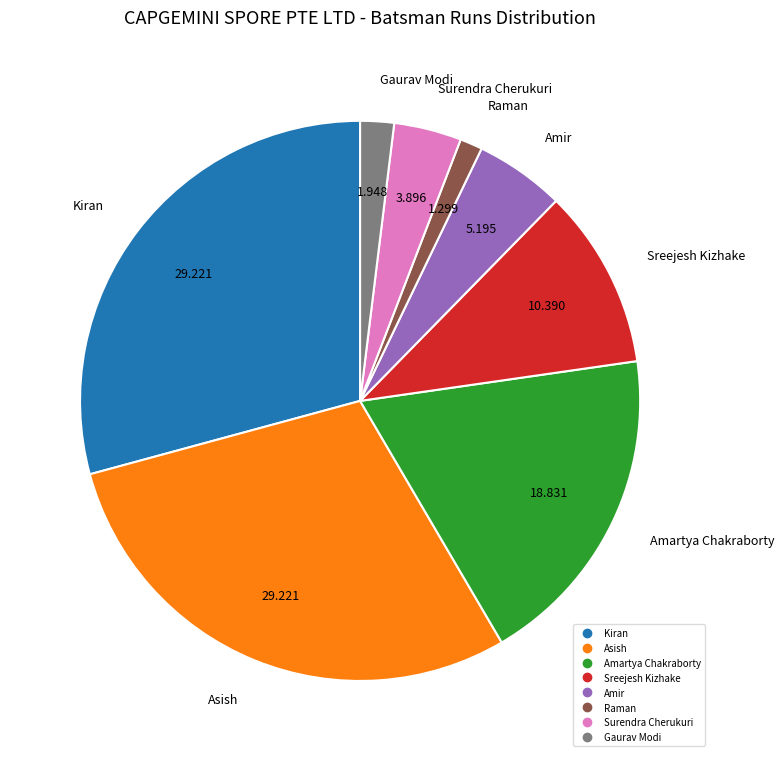

Is there any slice that represents more than half of the pie?

No